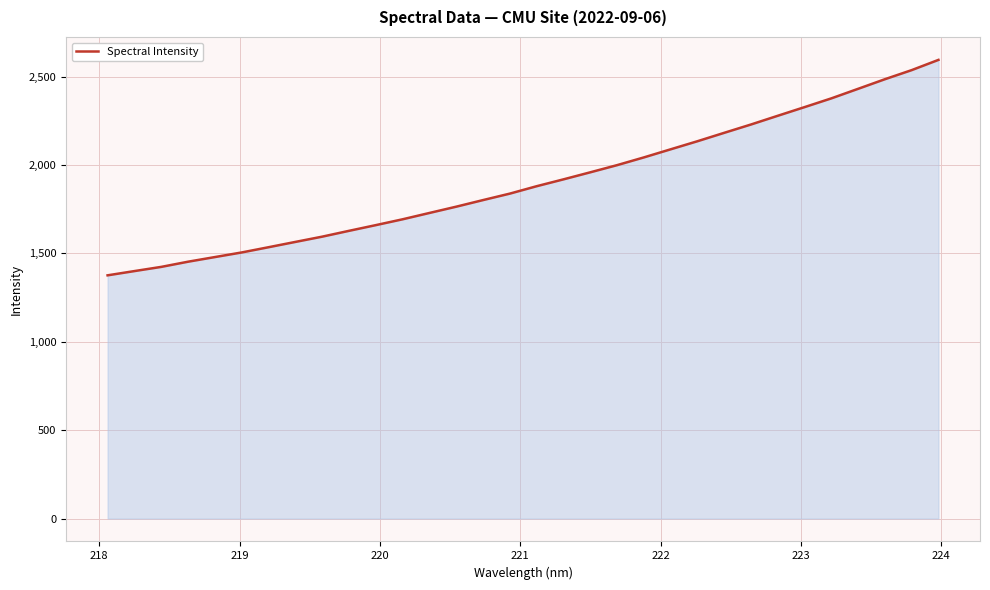

What is the minimum value shown in the chart?

1375.7